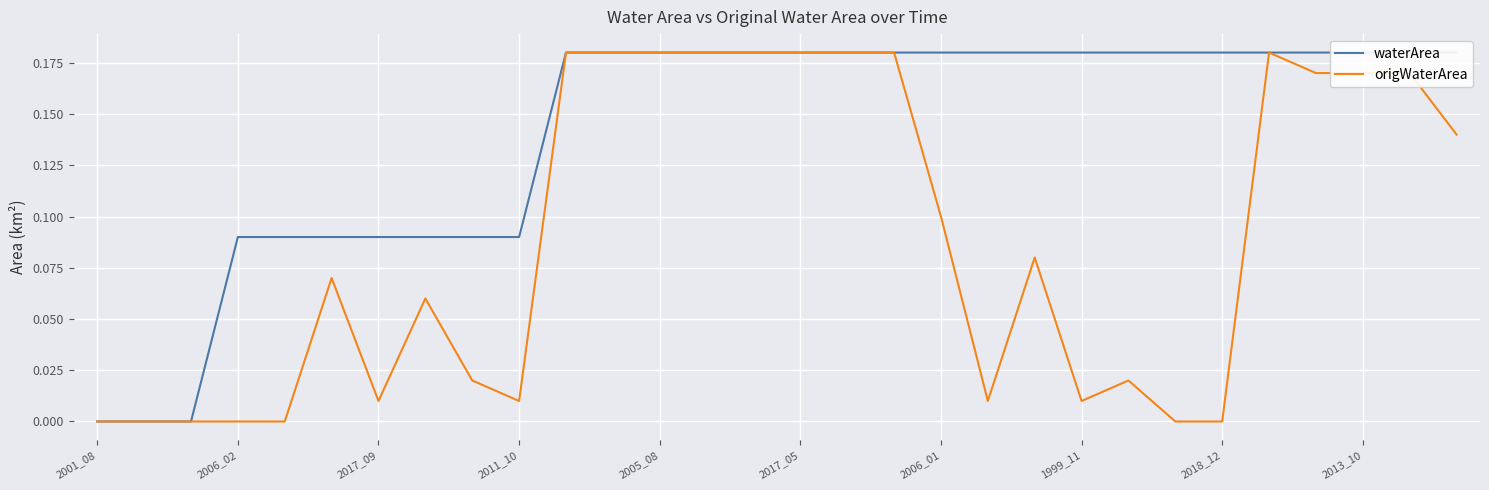

True or false: waterArea and origWaterArea cross at least once.

False